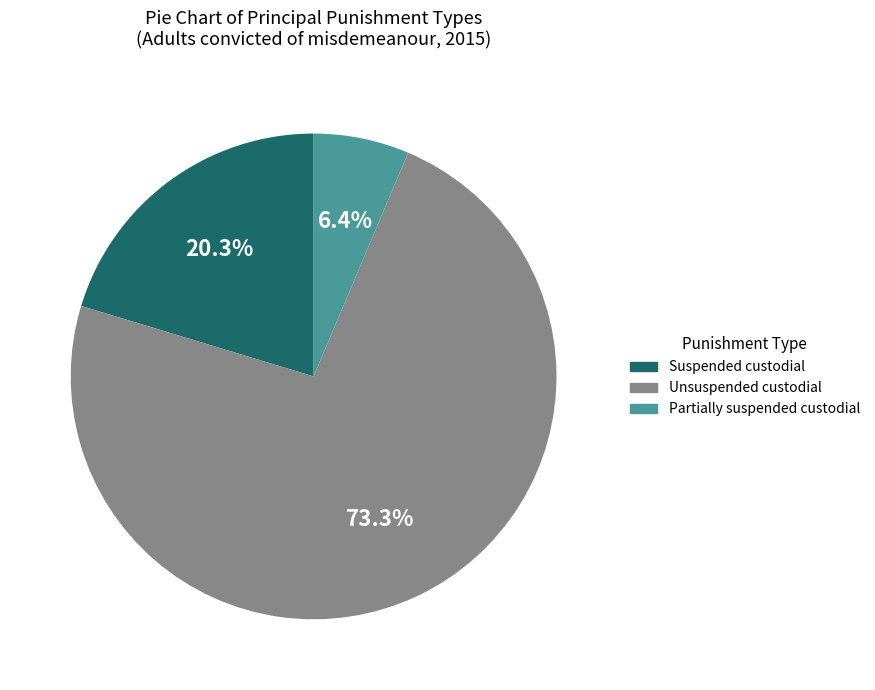

Does any single category account for the majority?

Yes